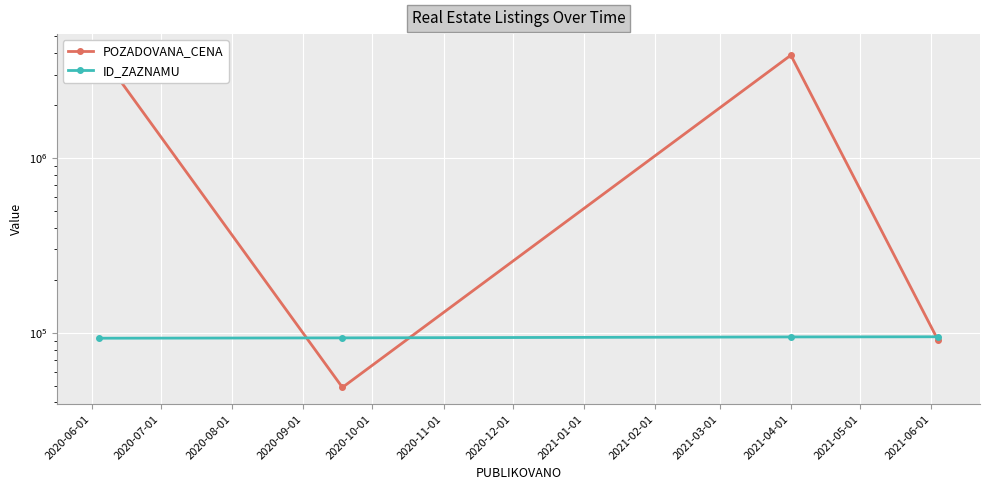

Which has a higher value, 2020-07-01 or 2020-06-01?

2020-06-01